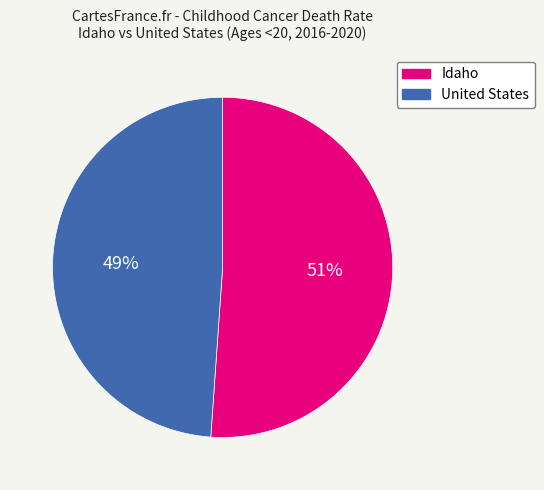

What is the ratio of the value at Idaho to the value at United States?

1.0